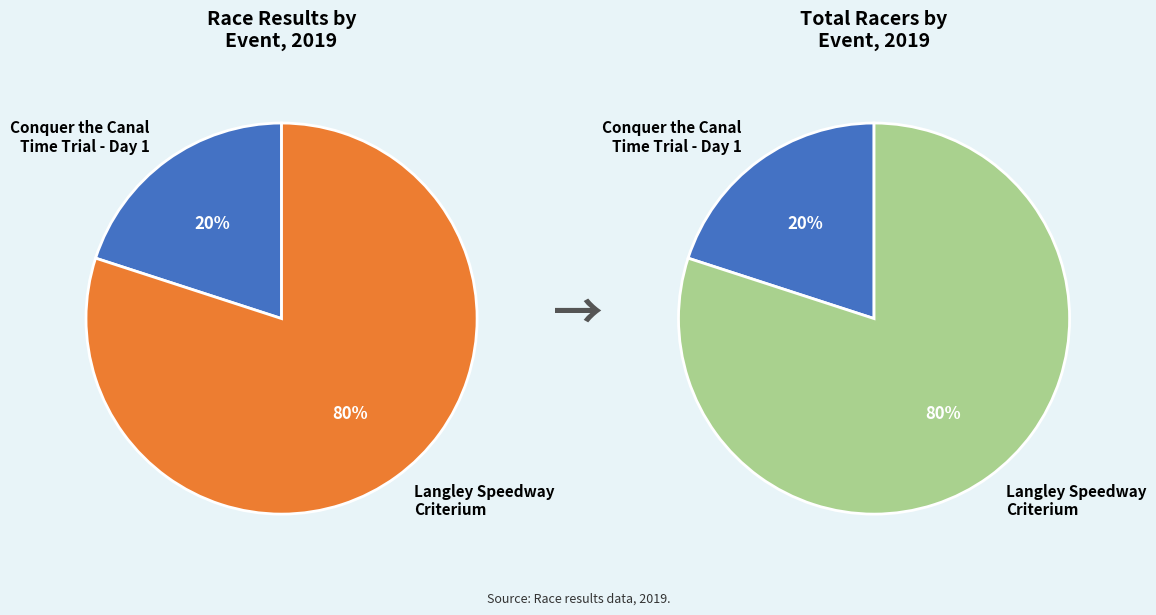

To the nearest percent, what portion does Langley Speedway Criterium represent?

80%